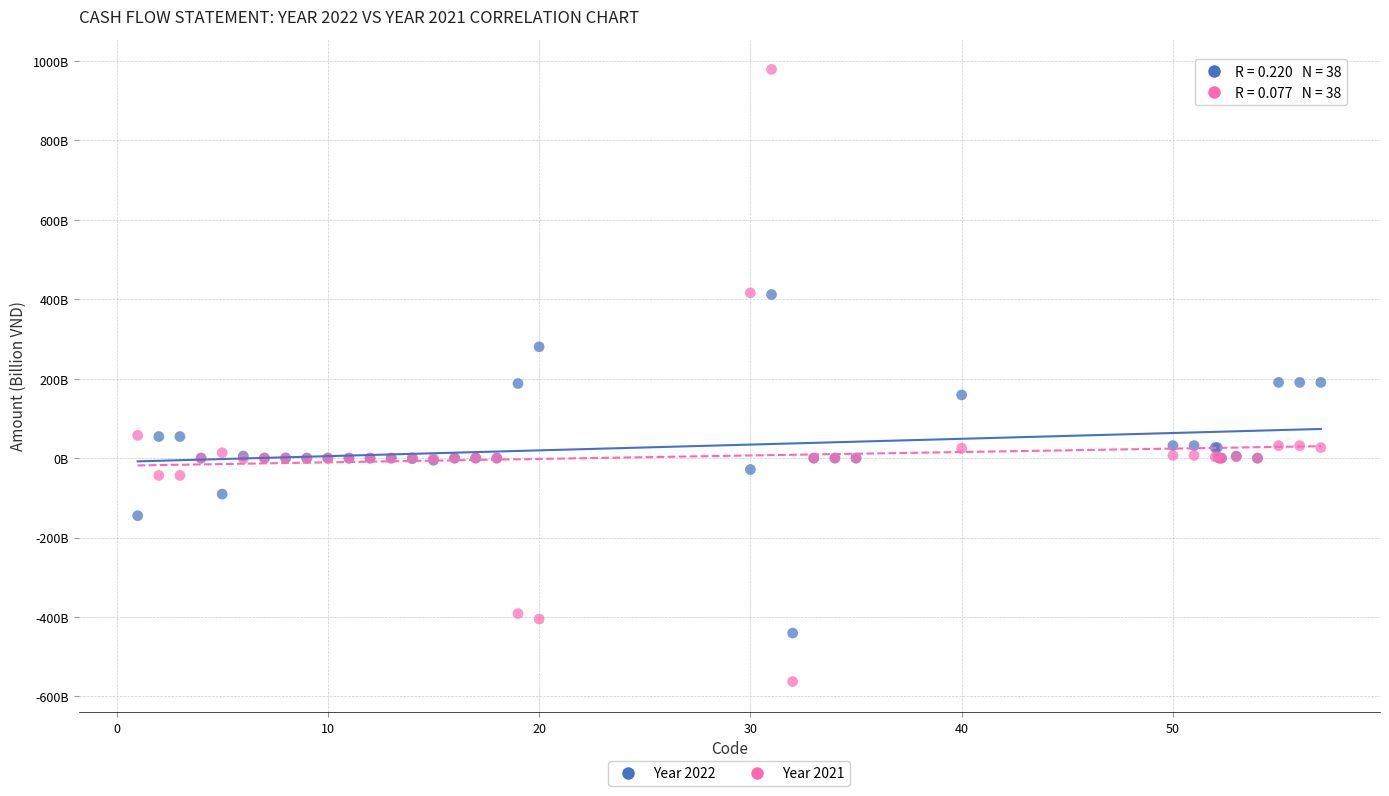

Which series has the largest Y range (max minus min)?

Year 2021